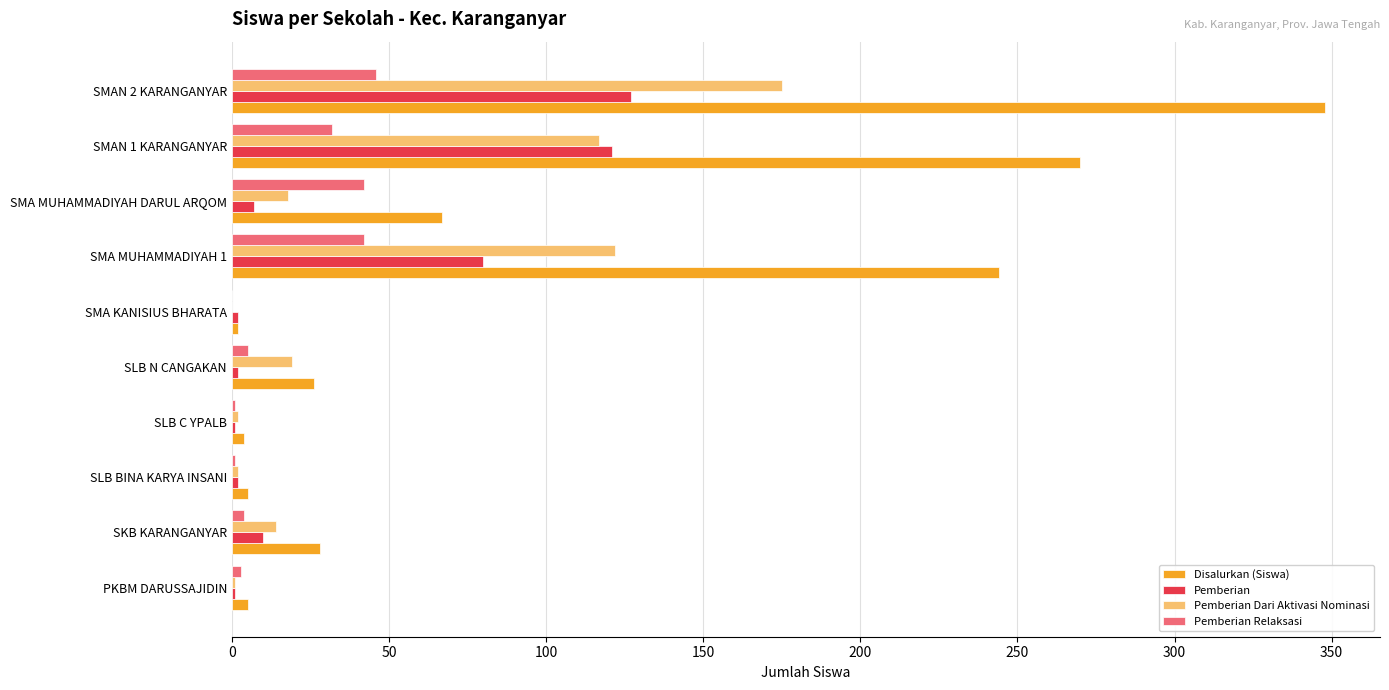

Which series changed the most between SLB N CANGAKAN and SMAN 1 KARANGANYAR?

Disalurkan (Siswa)